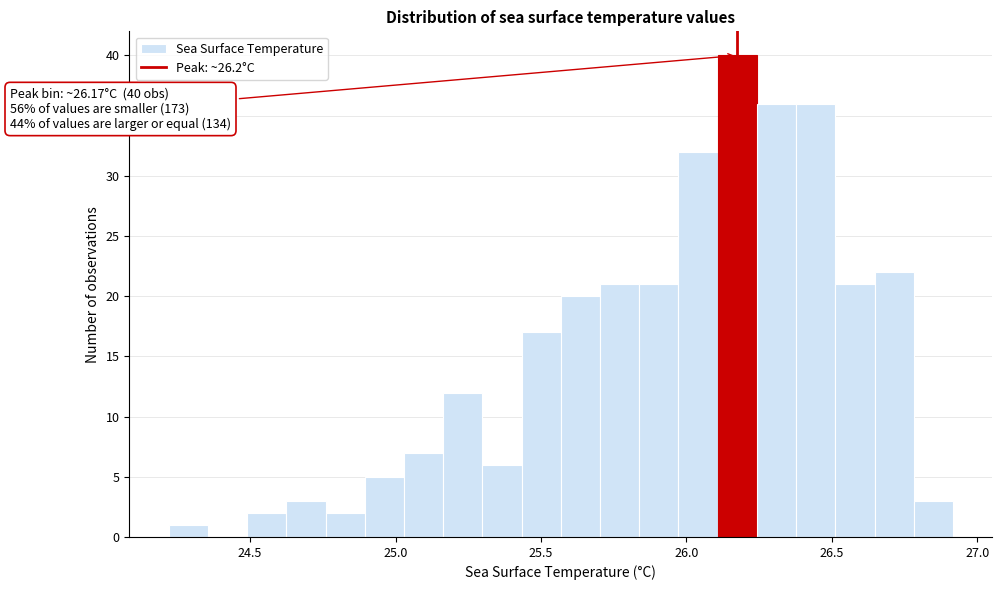

Read against the x-axis, roughly where is the centre of the tallest bar?

26.15